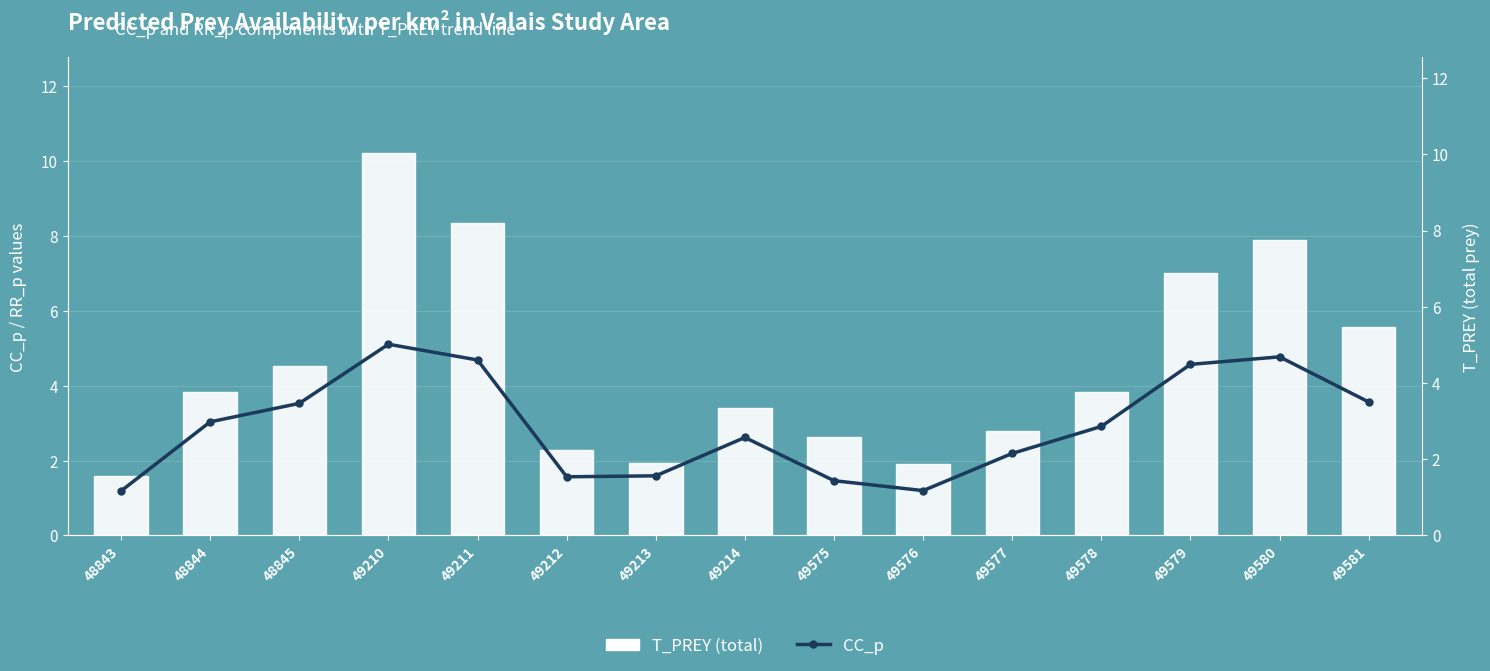

What is the value of the T_PREY (total) bar at the 8th from the left?

3.4